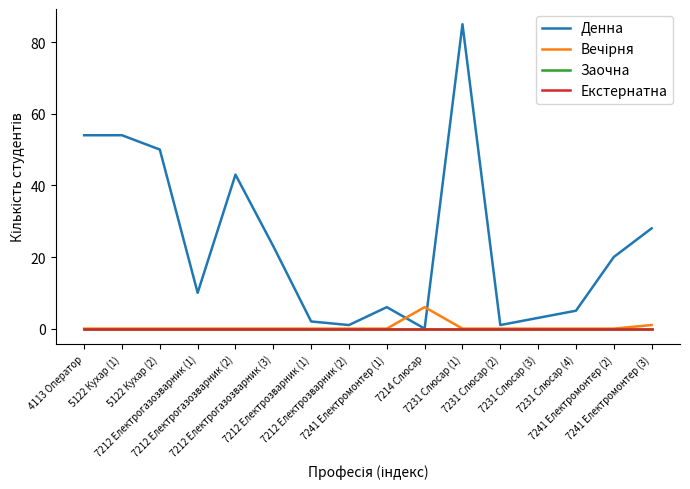

Which has a higher value, 7231 Слюсар (2) or 4113 Оператор?

4113 Оператор